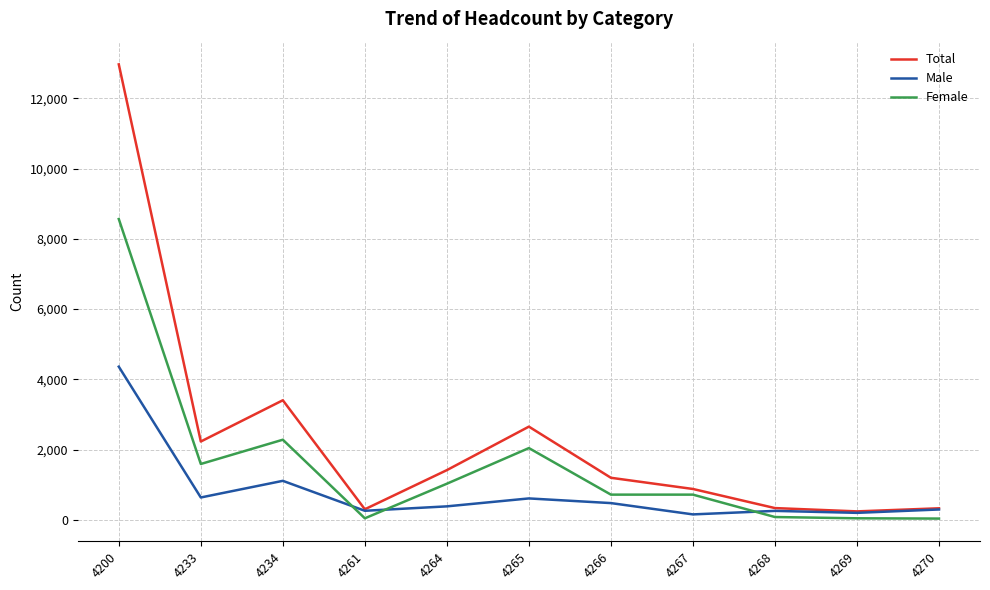

What is the sum of all Total values?

25942